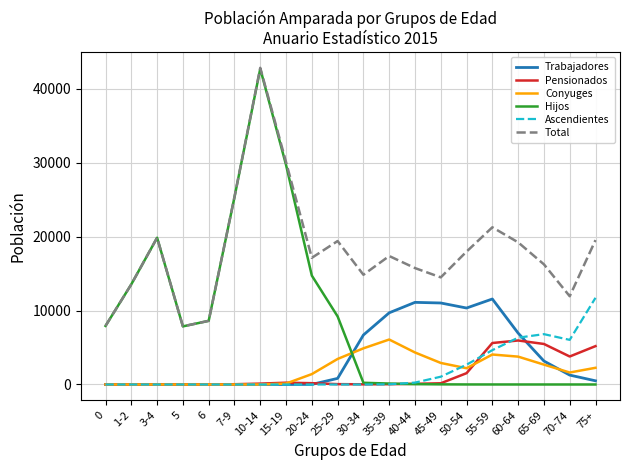

Does the chart have visible grid lines?

Yes